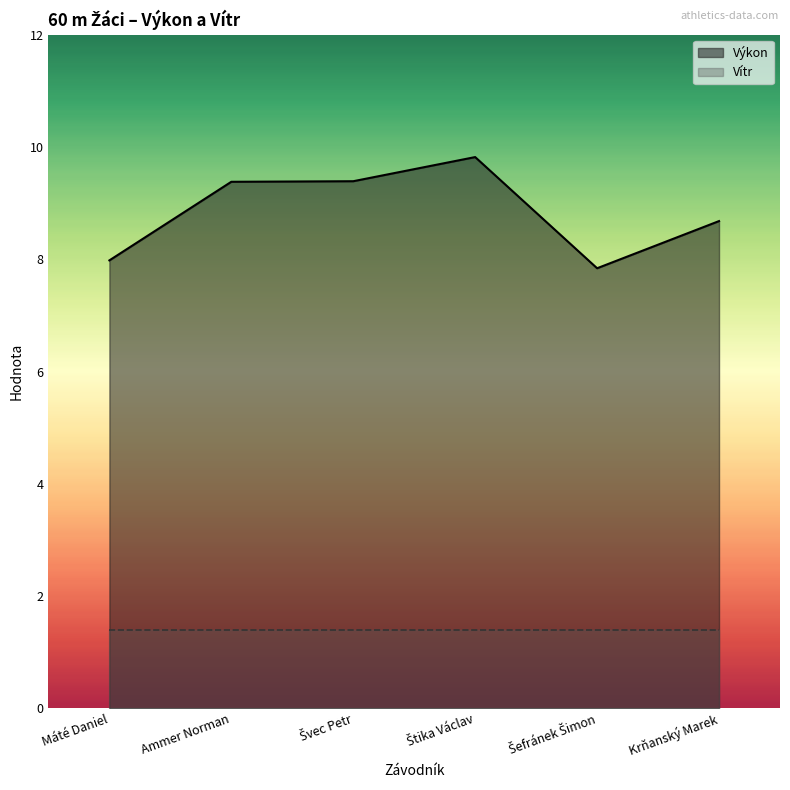

Reading left to right, extract all data points from this chart.

Máté Daniel=8.0	Ammer Norman=9.4	Švec Petr=9.4	Štika Václav=9.8	Šefránek Šimon=7.8	Krňanský Marek=8.7